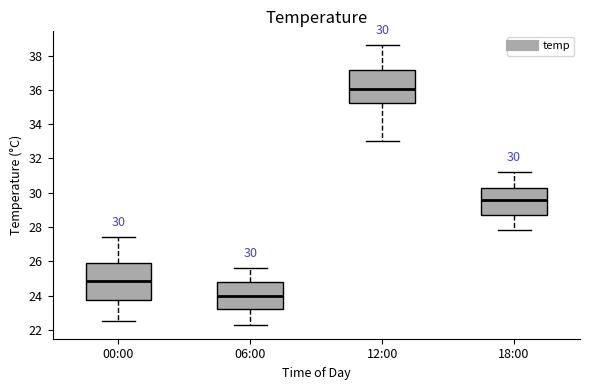

Which box has the highest median line?

12:00